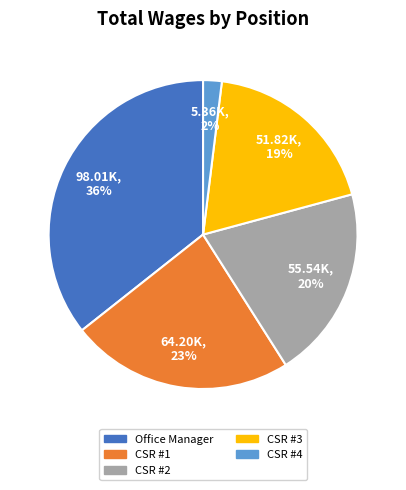

To the nearest percent, what is the average slice percentage?

20%